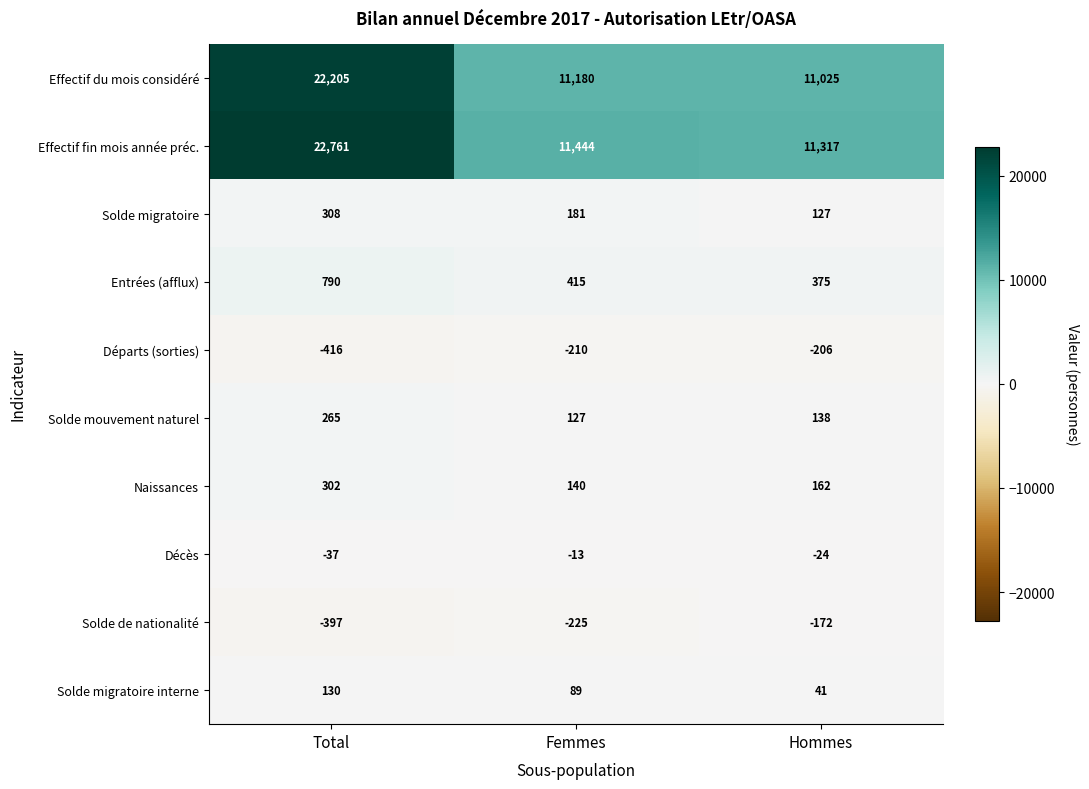

What is the difference between the Entrées (afflux) values at Femmes and Hommes?

40